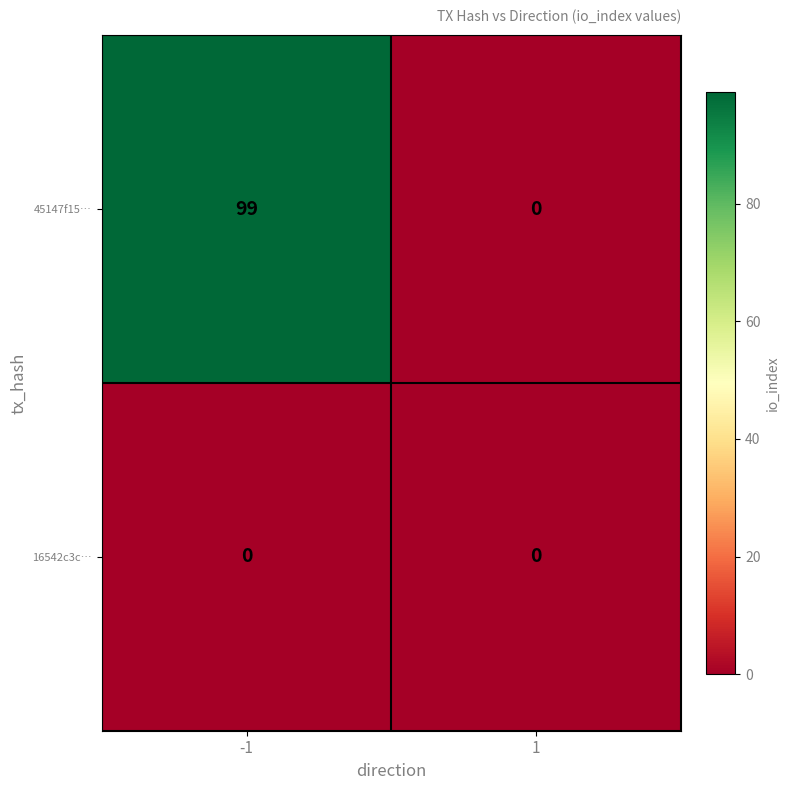

Reading right to left, extract all data points from this chart.

45147f15…: 1=0	-1=99
16542c3c…: 1=0	-1=0